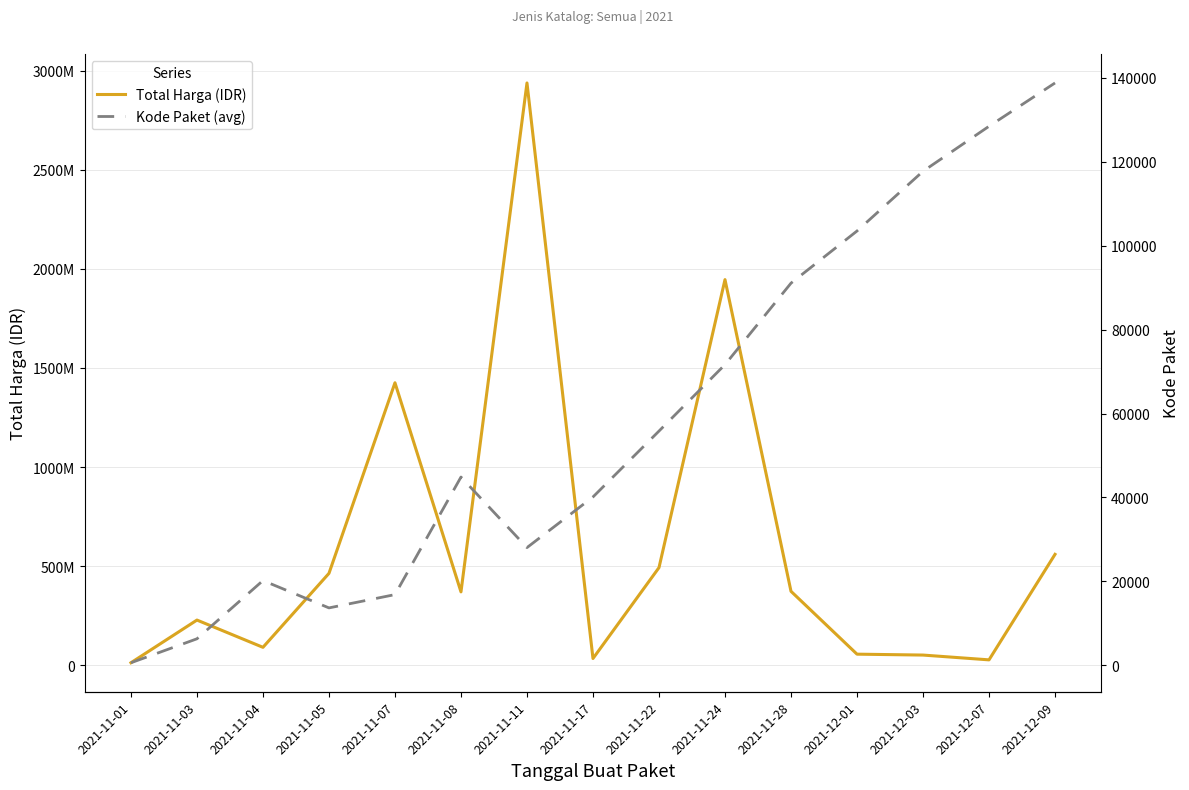

Reading right to left, what are all the values shown in this chart?

Total Harga (IDR): 559971000.0	27412000.0	51601000.0	56152800.0	373404000.0	1946467200.0	493000000.0	34292000.0	2939033240.0	370516000.0	1425867900.0	464002100.0	90672075.0	228254705.0	12787500.0
Kode Paket (avg): 138846.5	128516.0	117783.0	103541.0	91101.0	71673.5	55826.0	40112.0	28034.3	44859.7	16823.0	13652.0	20173.5	6284.0	569.5